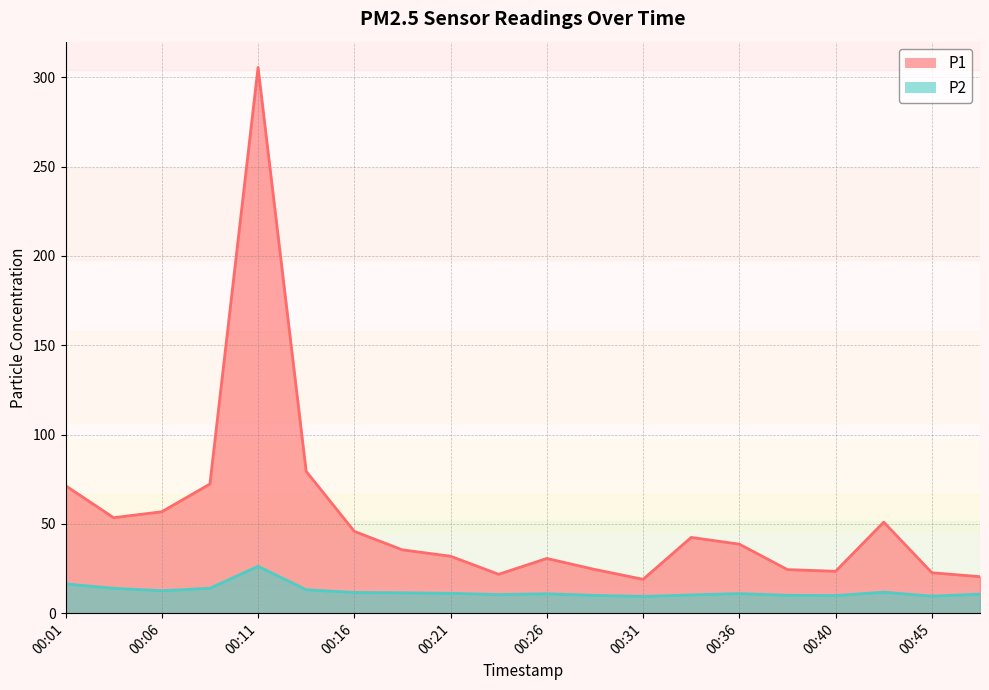

What is the value of the P1 point at the 14th from the left?

42.4